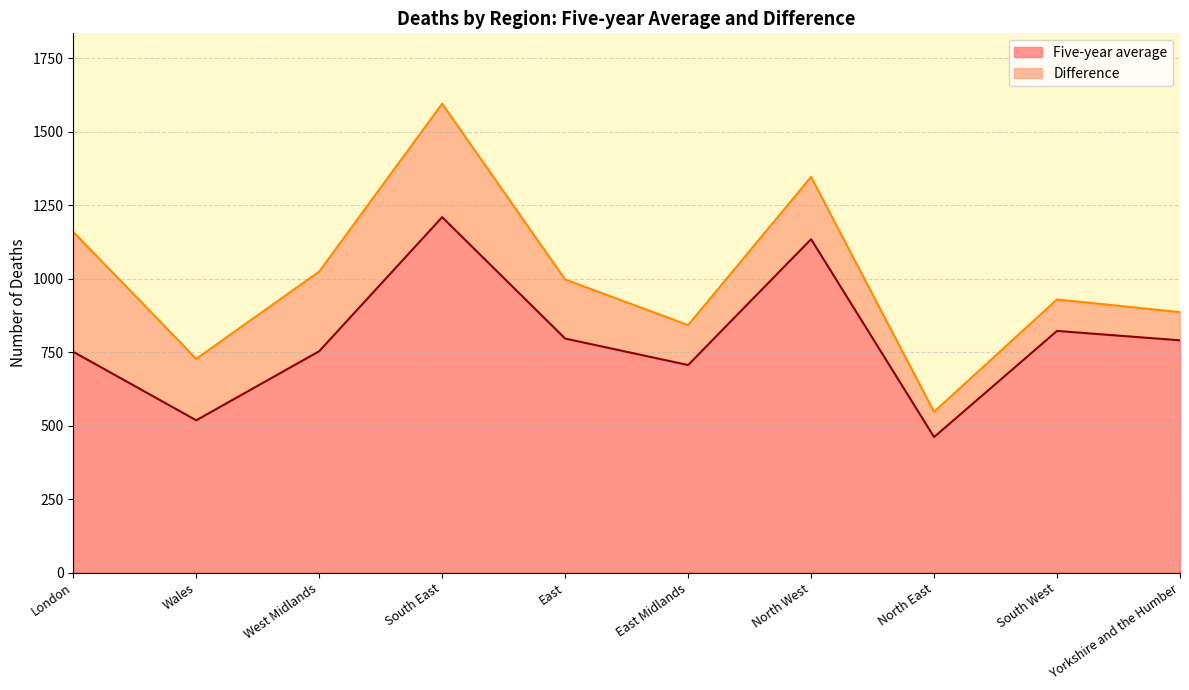

Read the value at North West.

1134